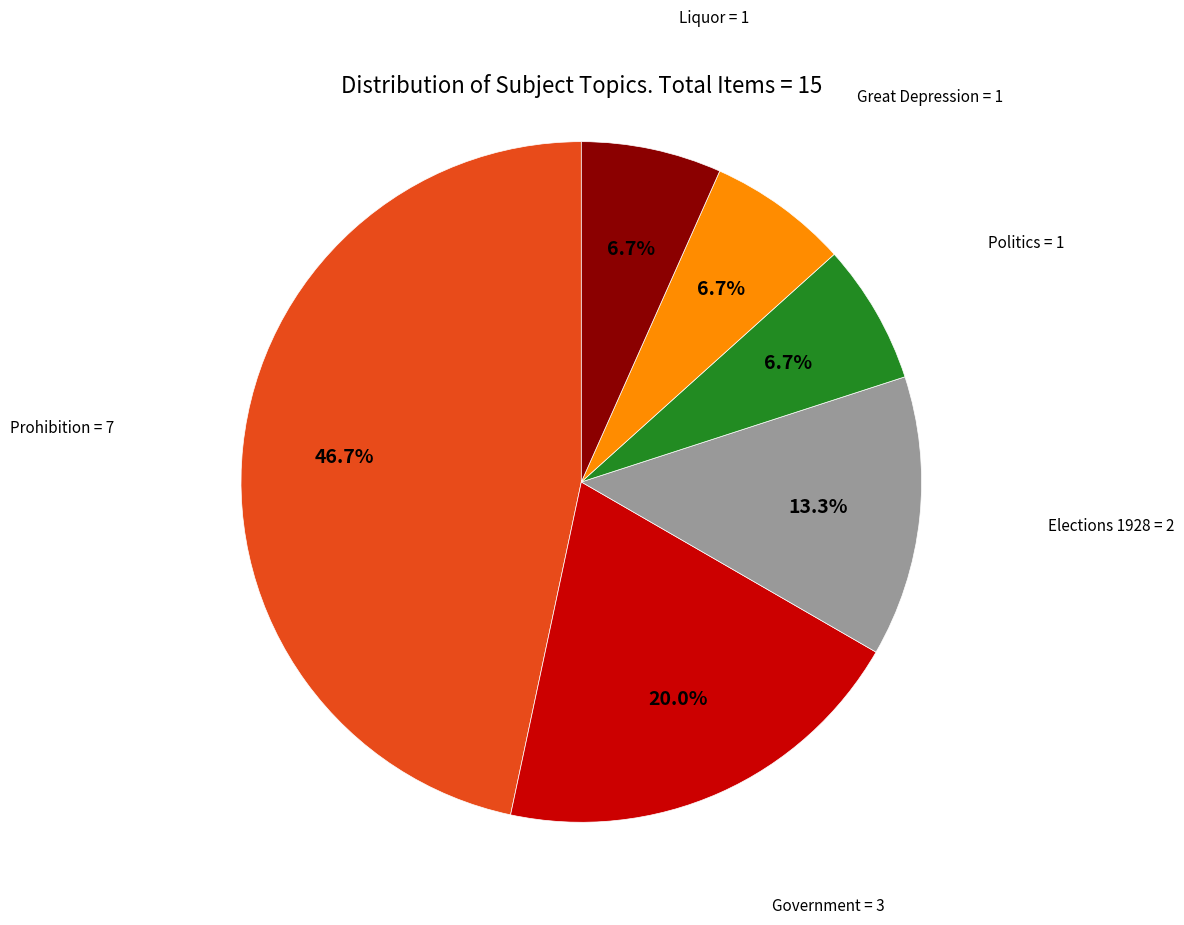

Is there a majority slice in this chart?

No